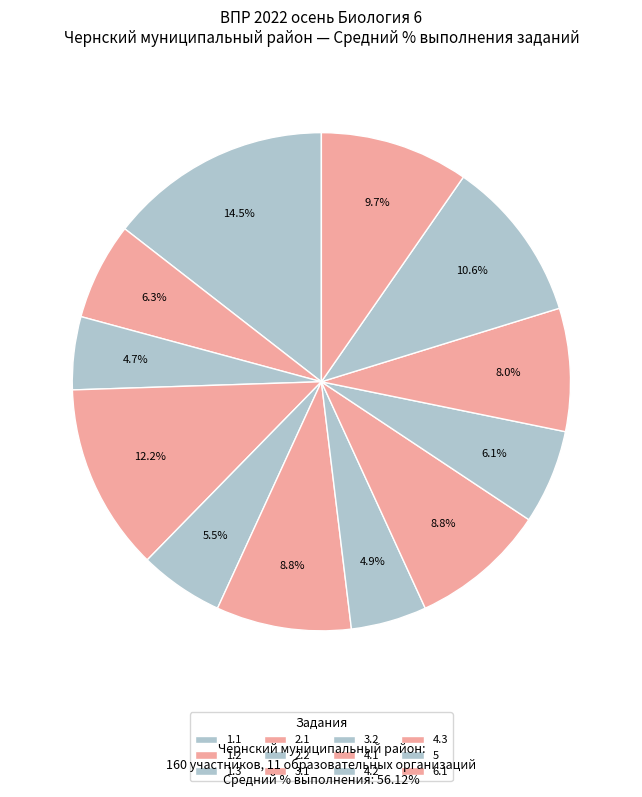

Do 3.2 and 6.1 together represent more than half of the pie?

No